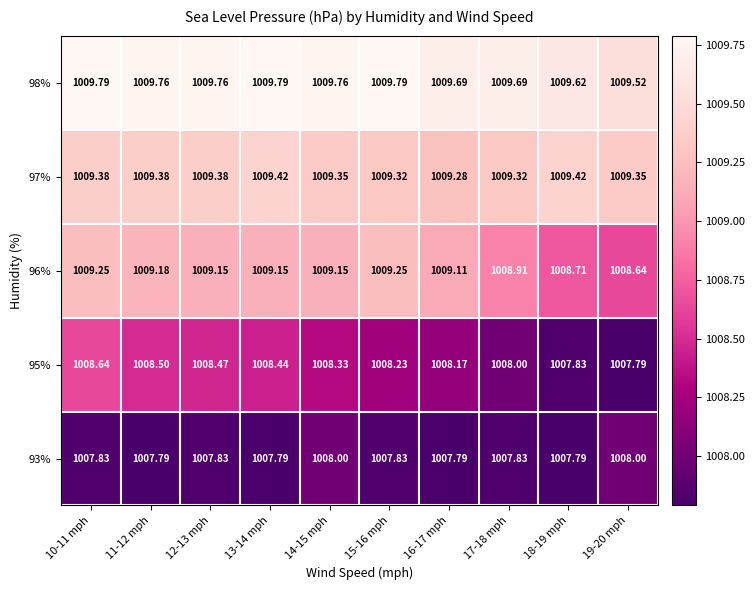

Is the value of 96% at 15-16 mph greater than the value of 97% at 19-20 mph?

No